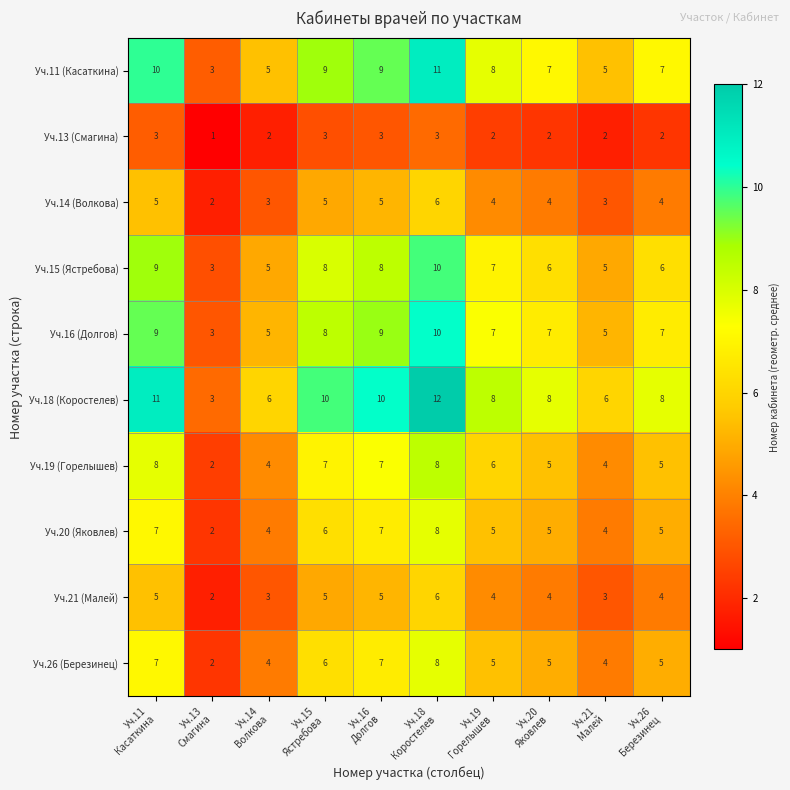

What is the difference between the maximum and second lowest values in the Уч.16 (Долгов) series?

5